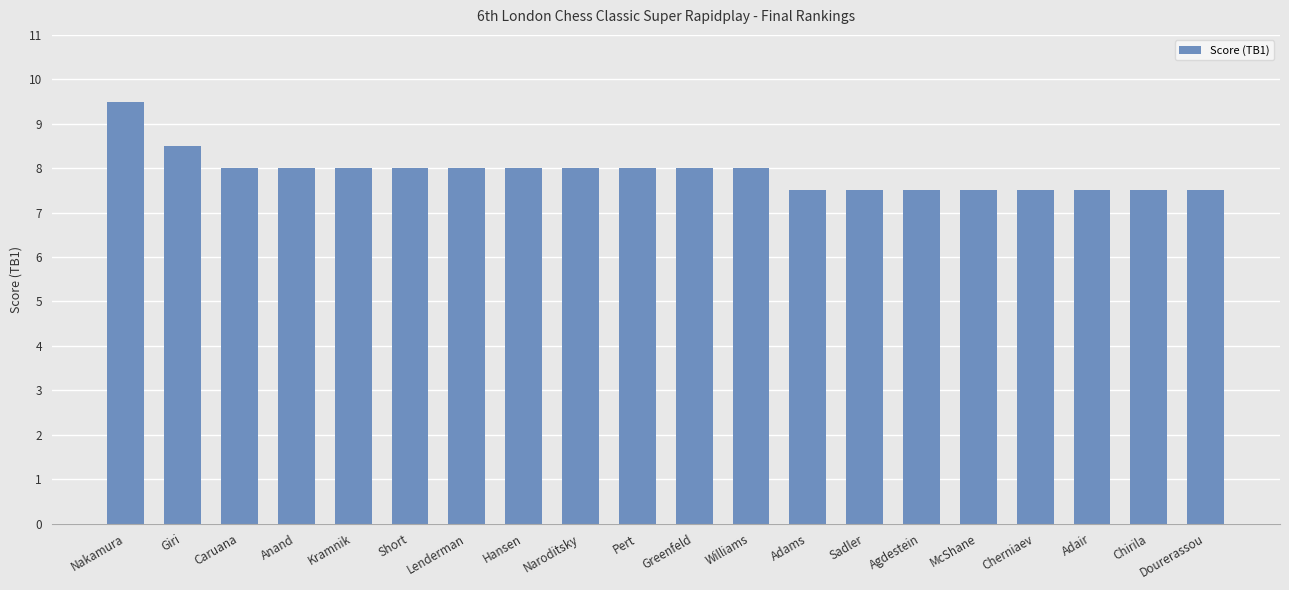

What is the ratio of the value at Hansen to the value at Giri?

0.9